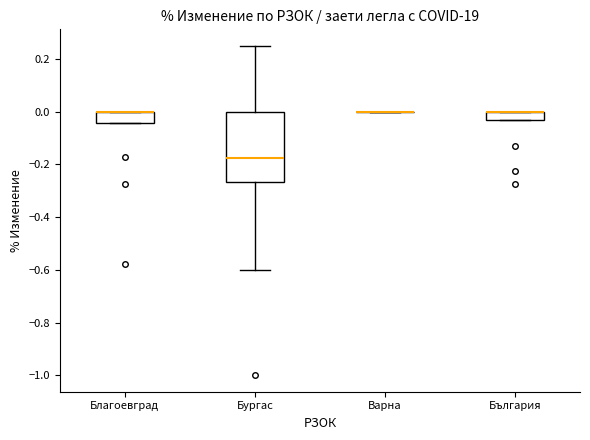

Reading left to right, read every box against the y-axis: the position of its median line, the range the box covers, and the ends of its whiskers. The values are not printed on the chart, so give them approximately, as read against the axis.

Благоевград: median 0.00 (drawn on the box's upper edge), box -0.04 to 0.00, whiskers -0.04 to 0.00
Бургас: median -0.18, box -0.26 to 0.00, whiskers -0.60 to 0.26
Варна: box collapsed to a line at 0.00, whiskers 0.00 to 0.00
България: median 0.00 (drawn on the box's upper edge), box -0.04 to 0.00, whiskers -0.04 to 0.00